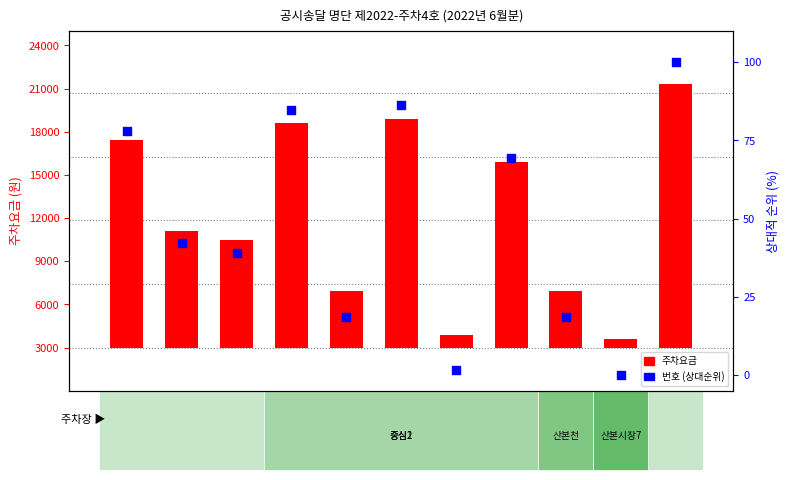

Which series contains the highest Y value?

주차요금